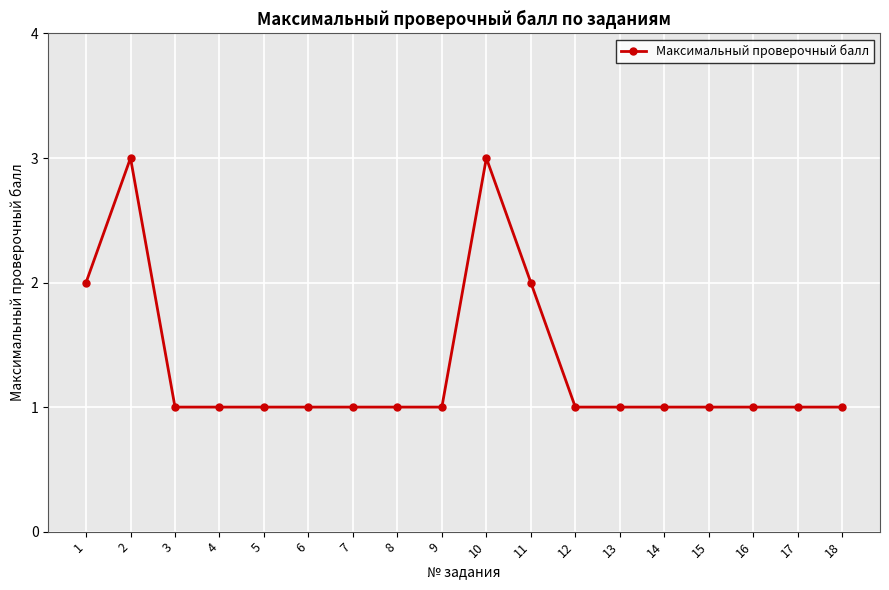

Reading left to right, extract all data points from this chart.

1=2	2=3	3=1	4=1	5=1	6=1	7=1	8=1	9=1	10=3	11=2	12=1	13=1	14=1	15=1	16=1	17=1	18=1